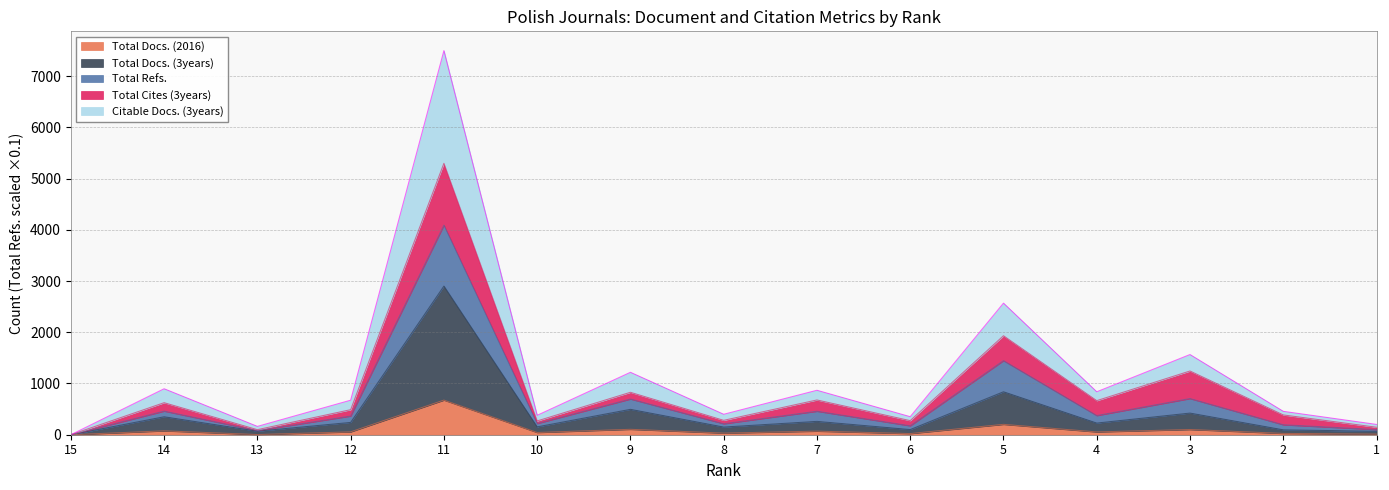

What are all the series names shown in the legend?

Total Docs. (2016), Total Docs. (3years), Total Refs., Total Cites (3years), Citable Docs. (3years)